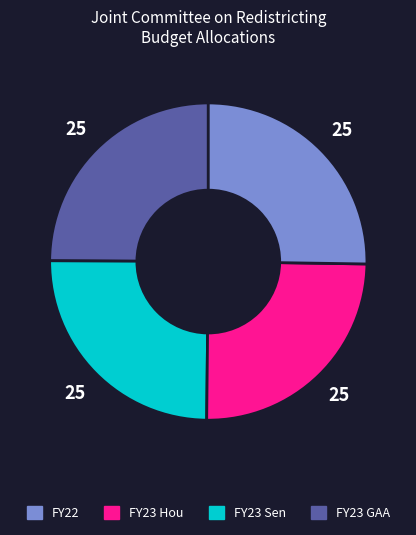

How many segments does this pie chart have?

4